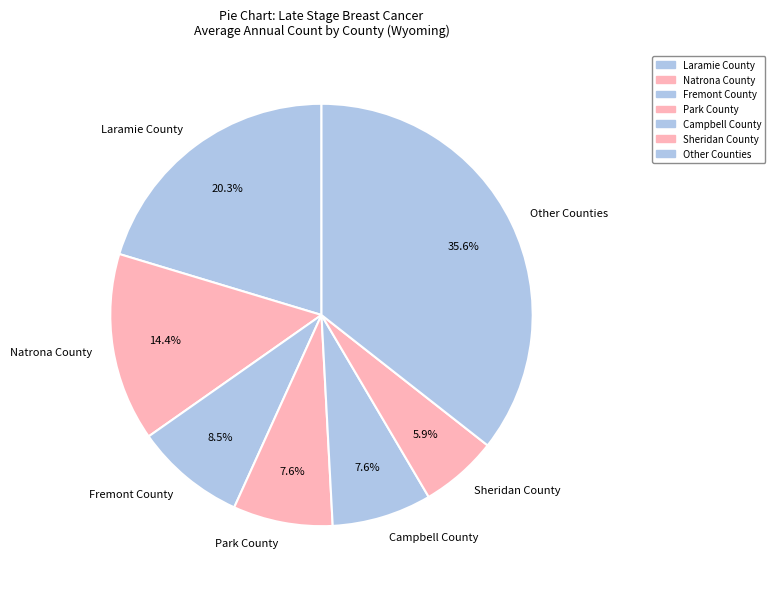

Approximately how many times larger is the value at Natrona County compared to Other Counties?

0.4